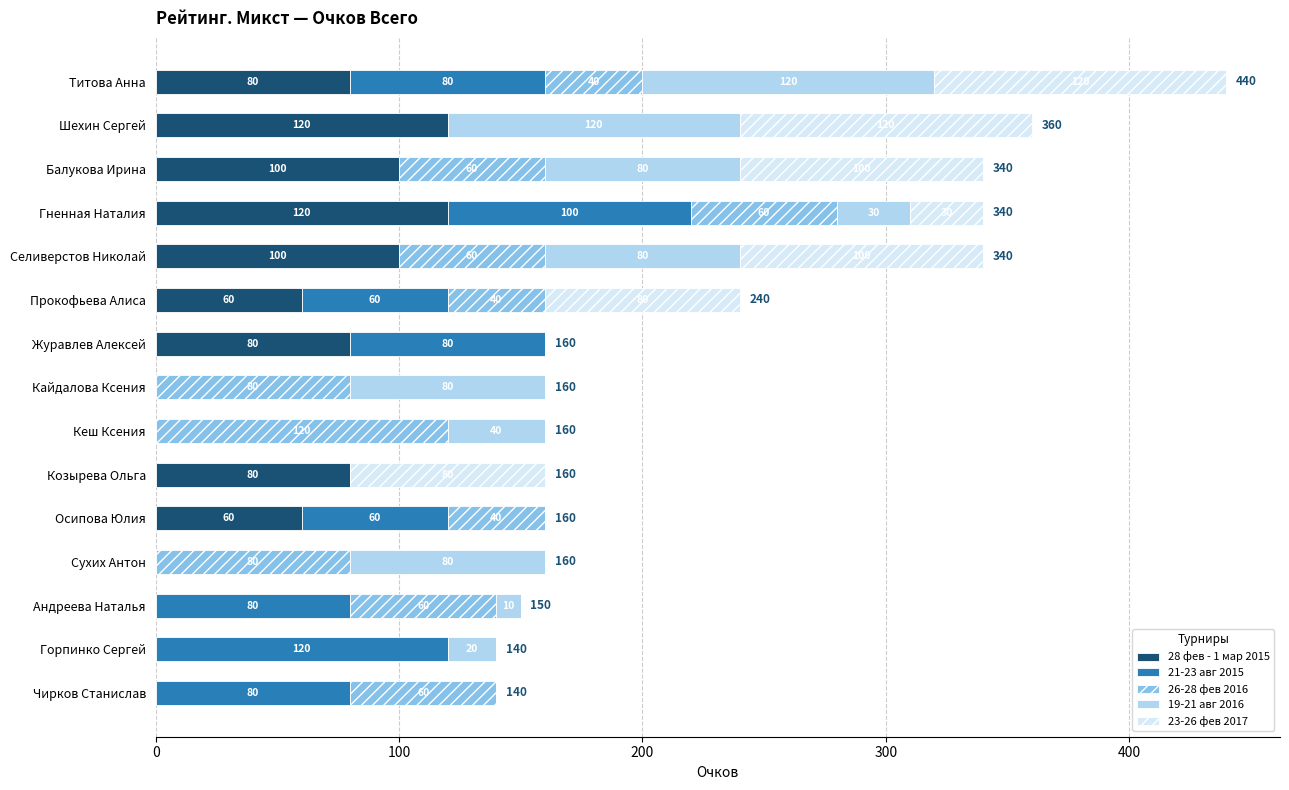

What is the maximum value for 28 фев - 1 мар 2015?

120